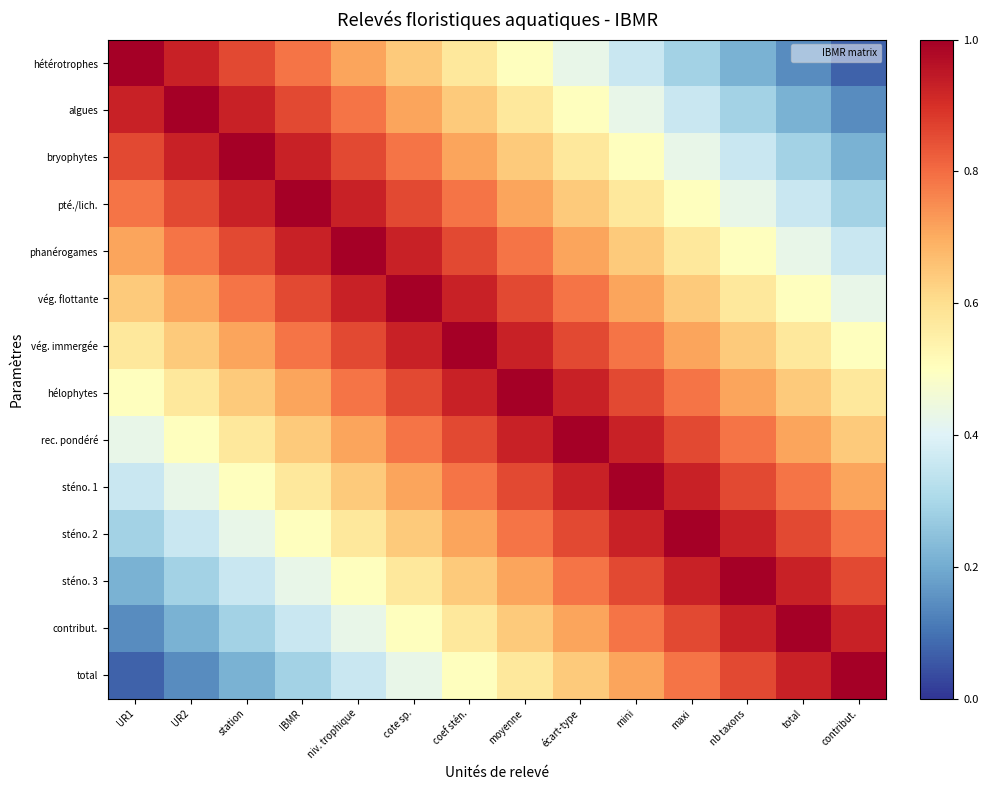

At which category is the sum across all series the highest?

coef stén.